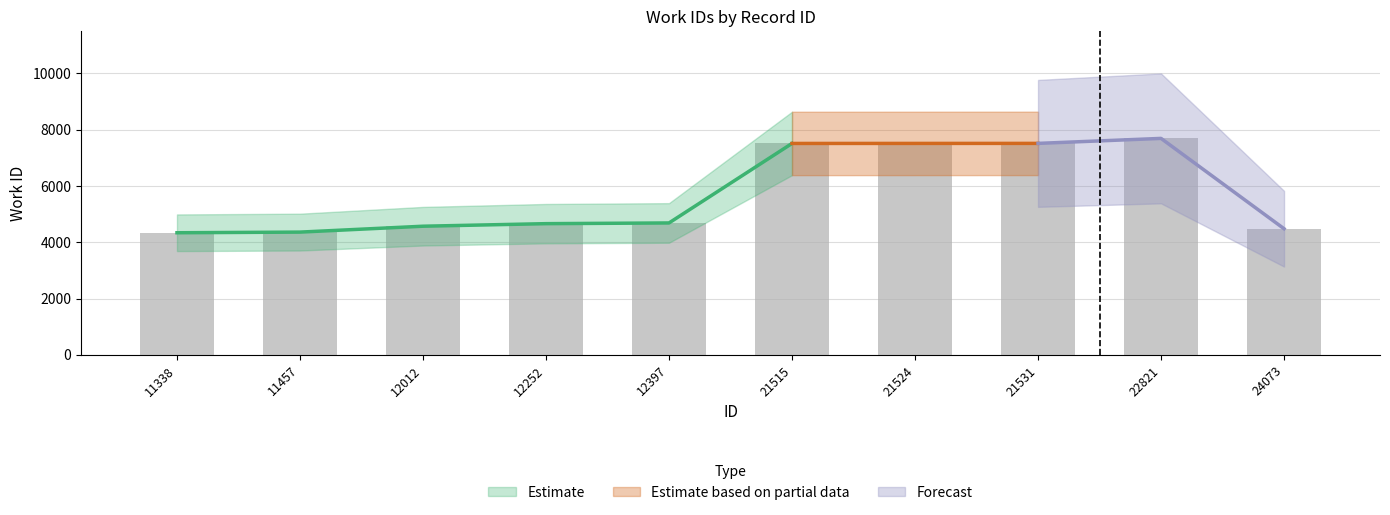

How many values are below 4685?

5